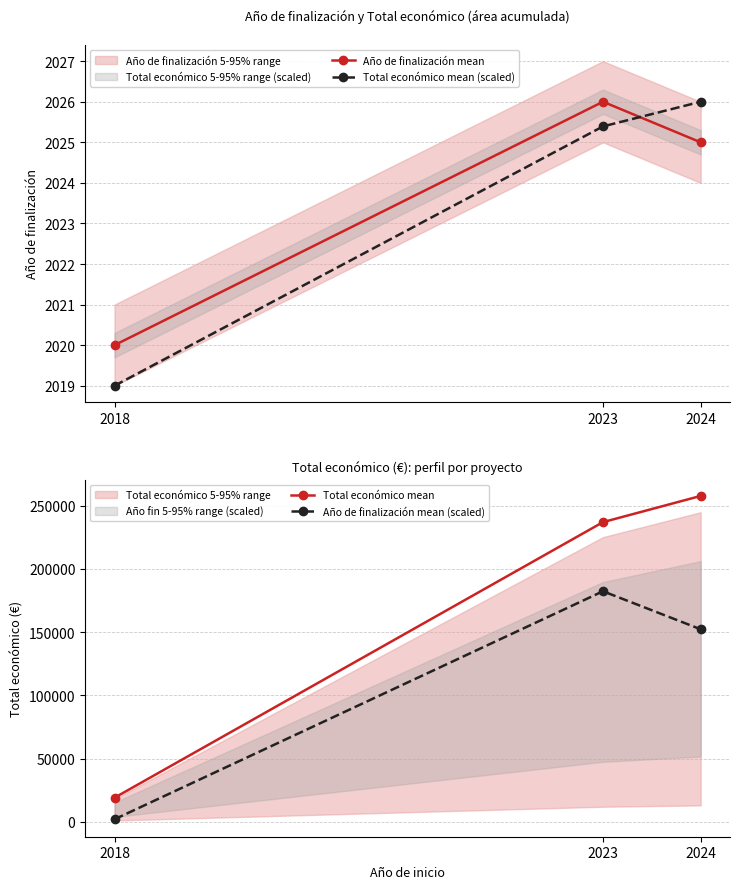

Reading left to right, what are all the values shown in this chart?

Año de finalización mean: 2020.0	2026.0	2025.0
Total económico mean (scaled): 2019.0	2025.4	2026.0
Total económico mean: 18970.0	237042.0	257770.0
Año de finalización mean (scaled): 1897.0	182336.0	152262.8